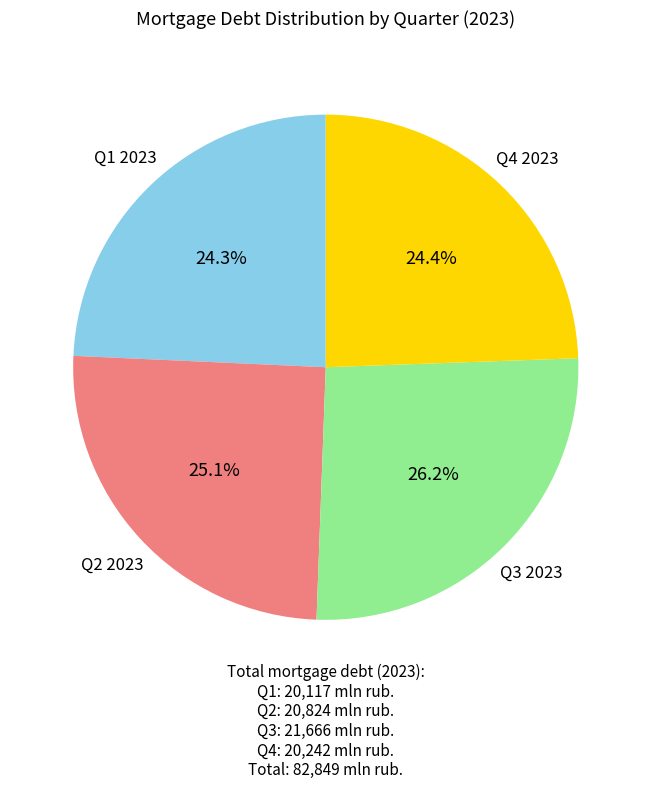

Is there any slice that represents more than half of the pie?

No